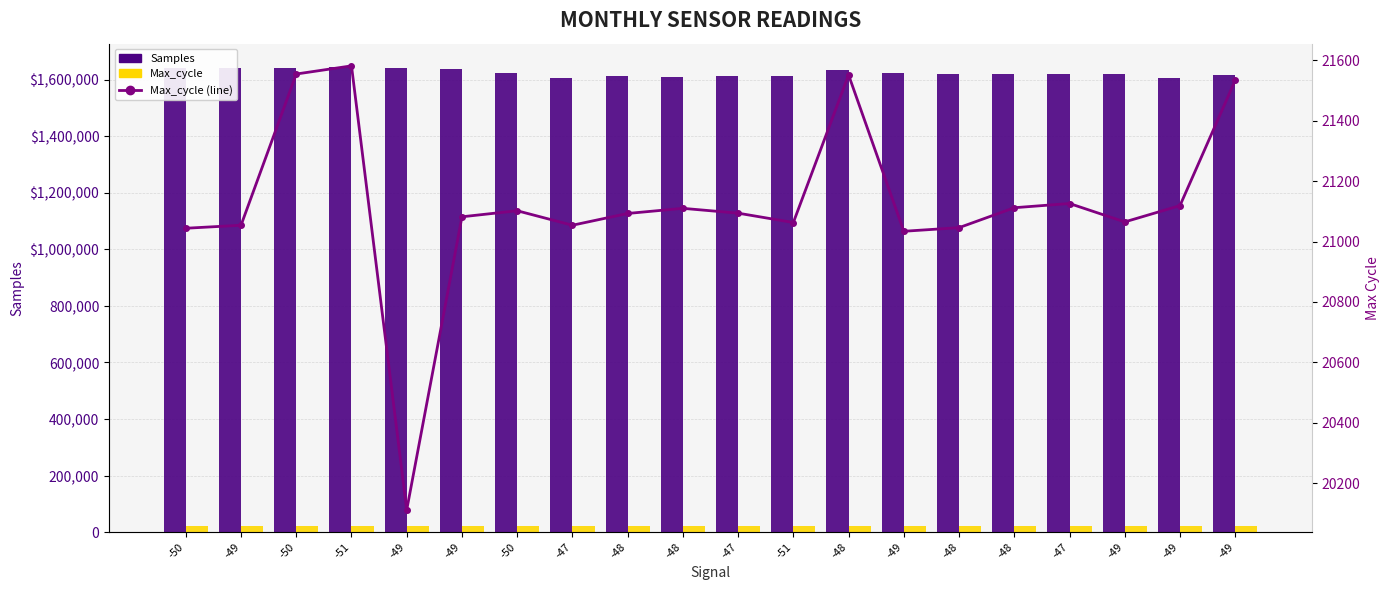

What is the difference between the maximum and minimum values in the Samples series?

40165